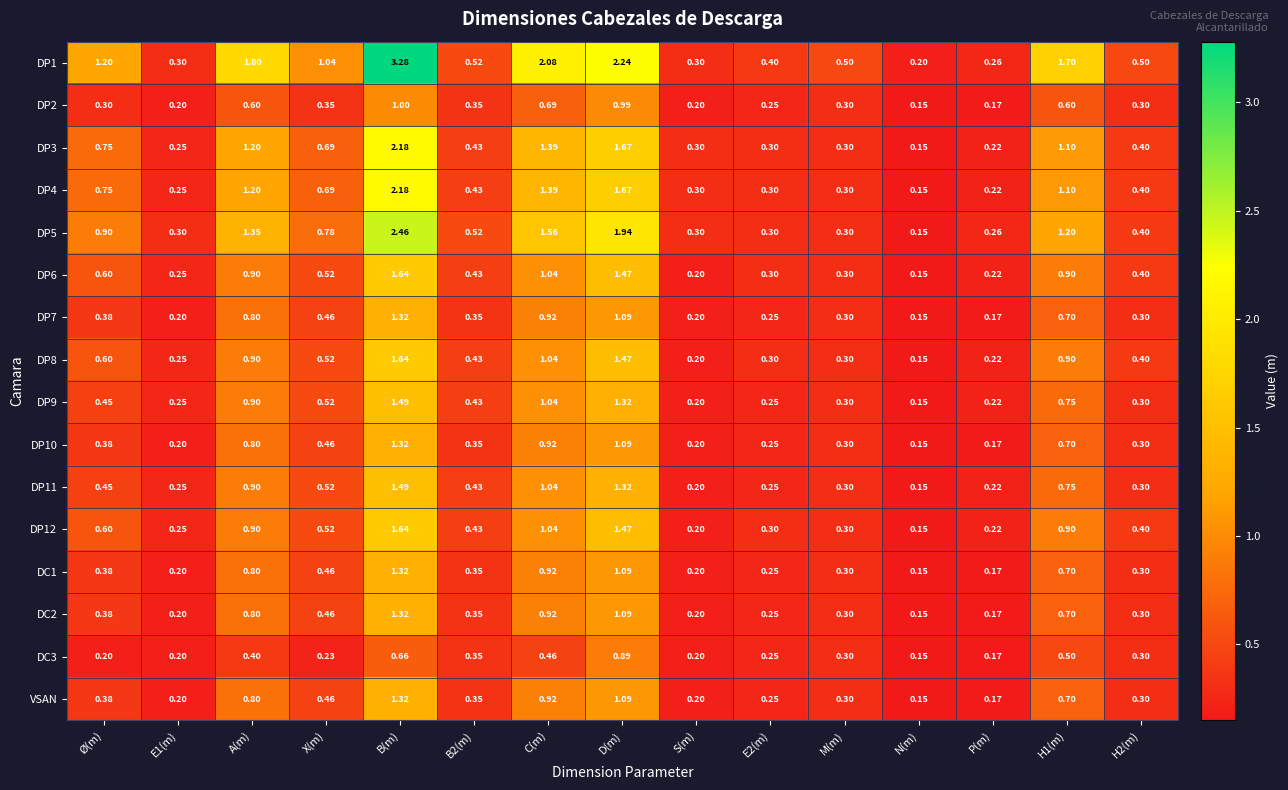

At which label does DP12 reach its peak?

B(m)